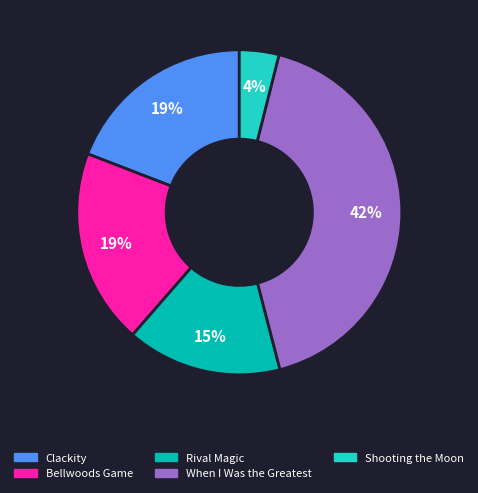

Which category has the biggest portion of the pie?

When I Was the Greatest